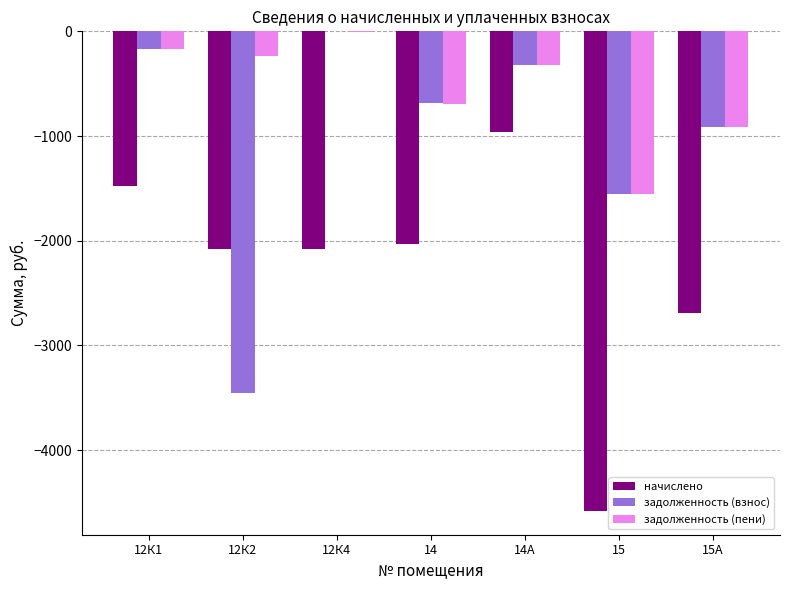

Which series has the largest total across all categories?

задолженность (пени)